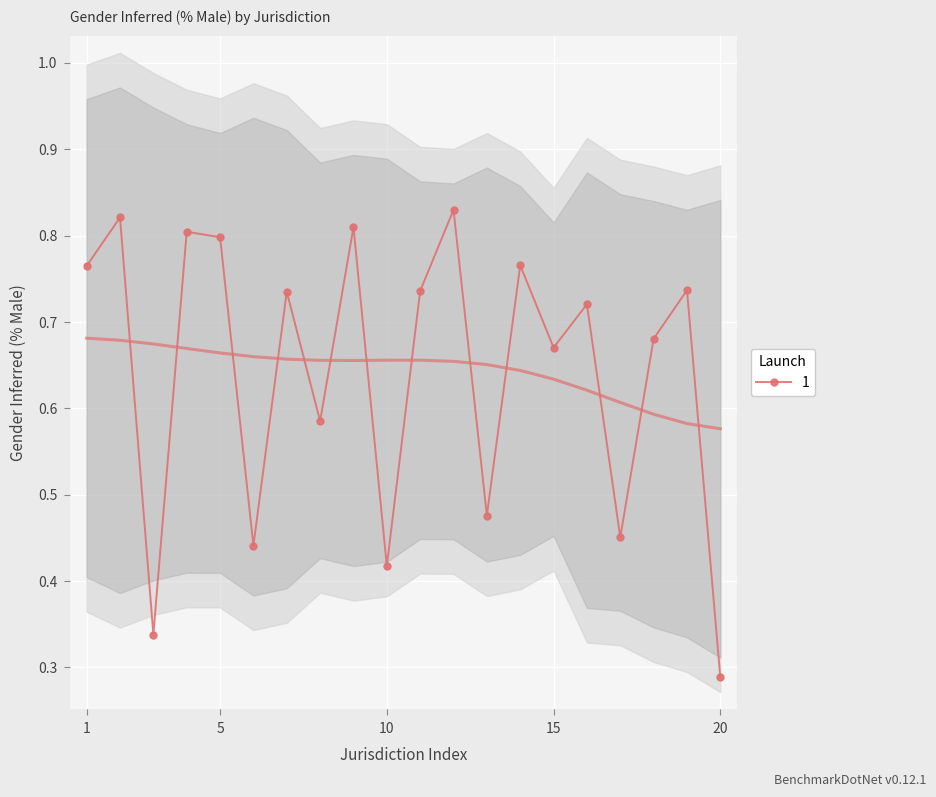

What is the difference between the maximum and minimum values?

0.5